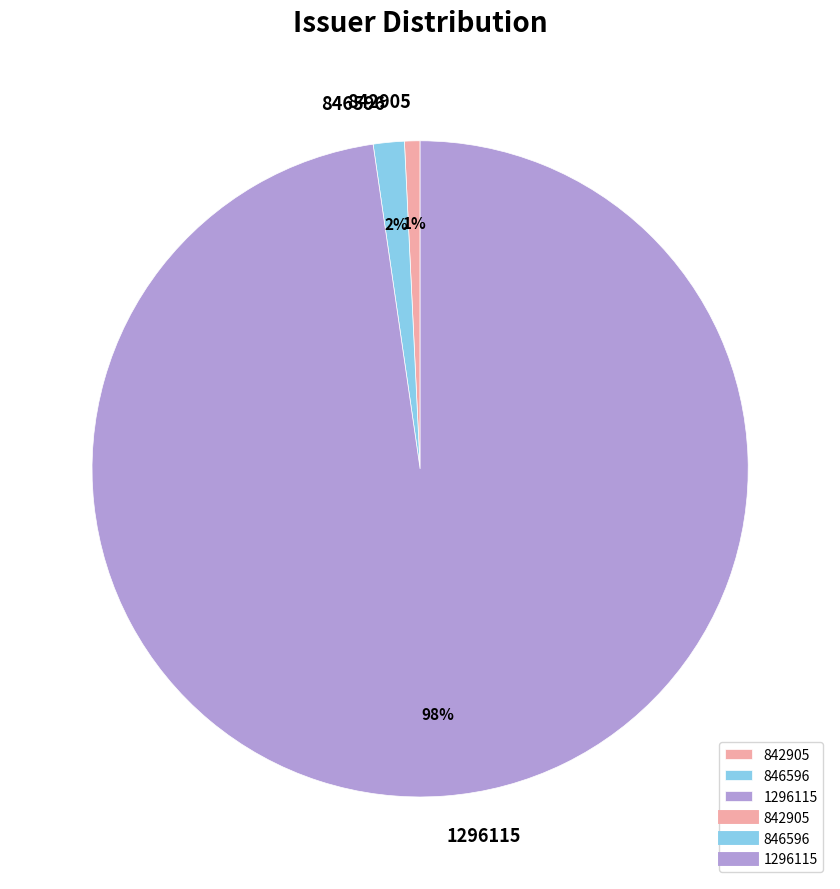

To the nearest percent, what is the combined percentage of 1296115 and 842905?

98%